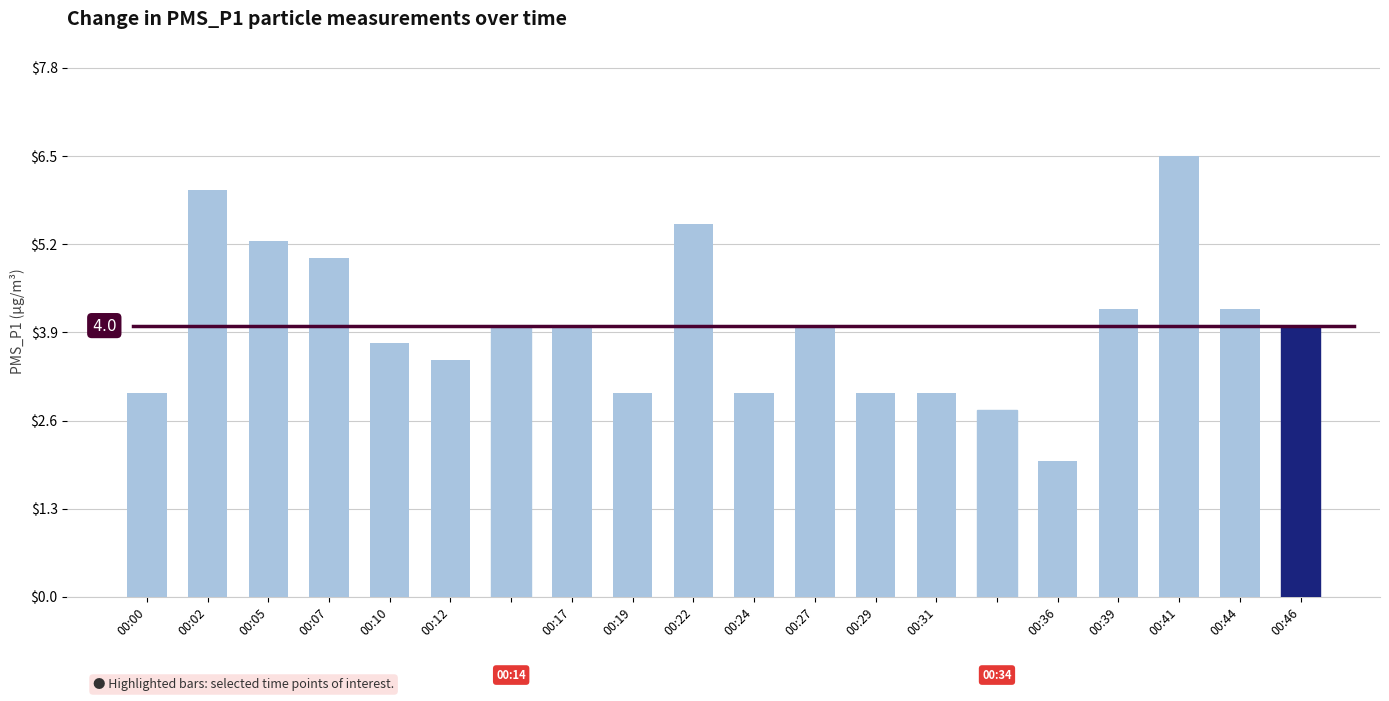

What is the average value?

4.0